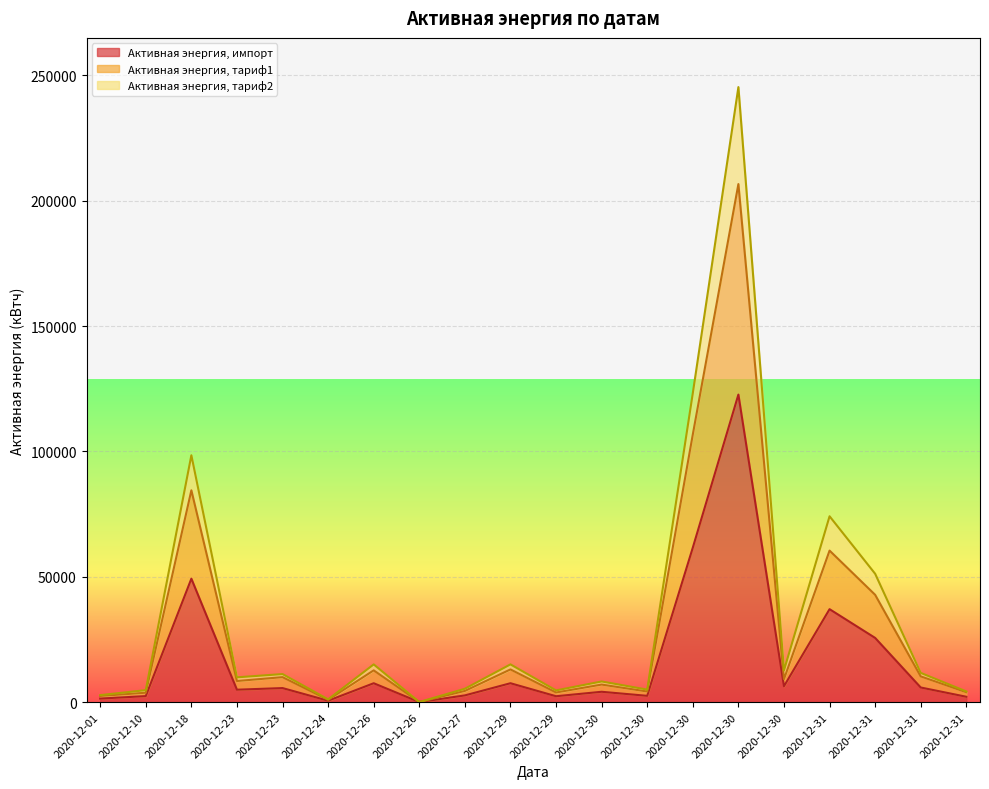

Which series changed the most between 2020-12-31 and 2020-12-31?

Активная энергия, тариф2